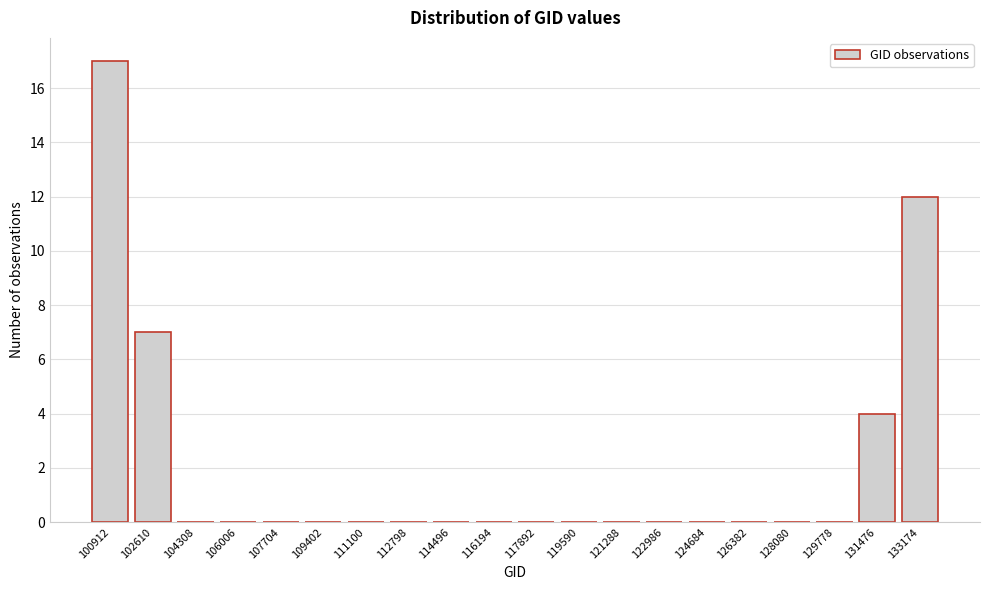

Reading left to right, extract all data points from this chart.

100912=17	102610=7	104308=0	106006=0	107704=0	109402=0	111100=0	112798=0	114496=0	116194=0	117892=0	119590=0	121288=0	122986=0	124684=0	126382=0	128080=0	129778=0	131476=4	133174=12